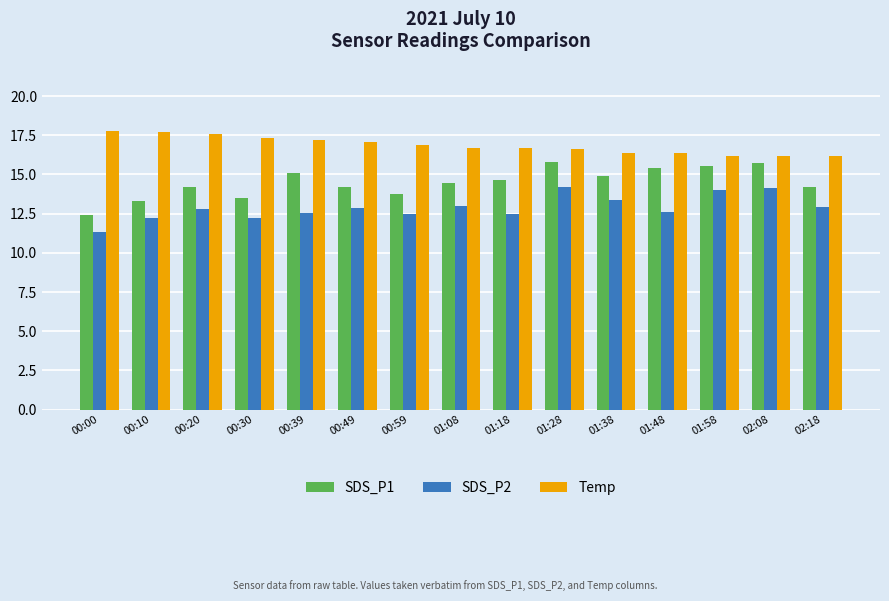

What is the approximate value of SDS_P1 at 00:00?

12.4